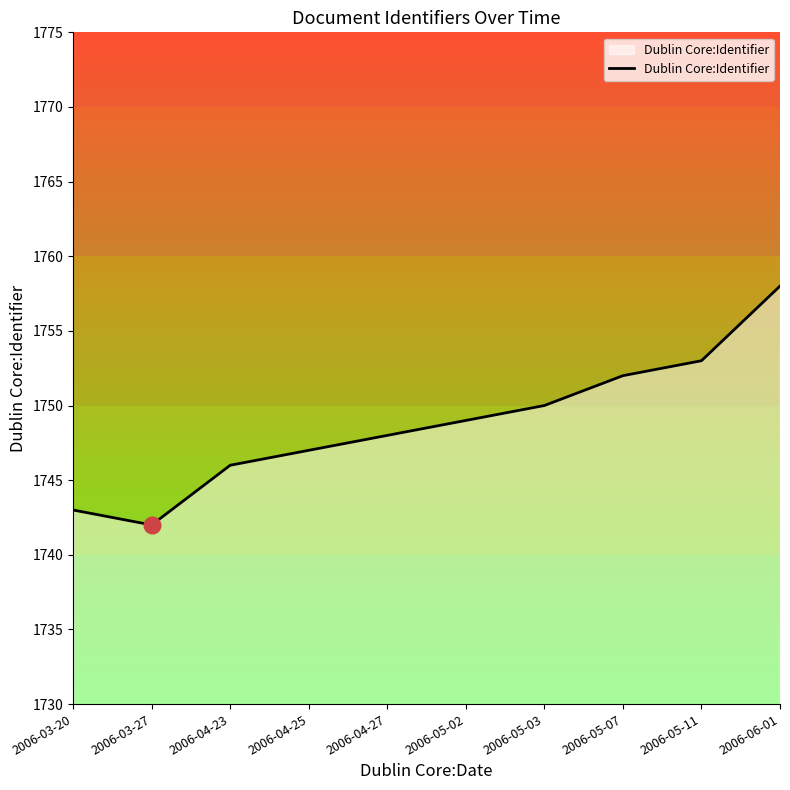

List the labels in order of value, largest first.

2006-06-01, 2006-05-11, 2006-05-07, 2006-05-03, 2006-05-02, 2006-04-27, 2006-04-25, 2006-04-23, 2006-03-20, 2006-03-27